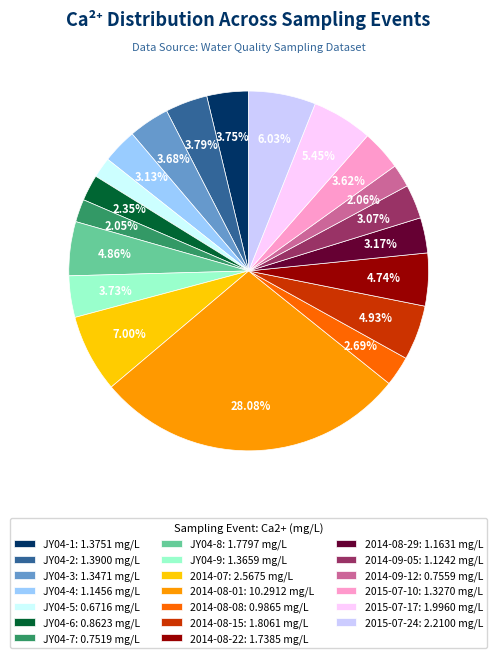

Which has a higher value, 2015-07-17: 1.9960 mg/L or JY04-6: 0.8623 mg/L?

2015-07-17: 1.9960 mg/L